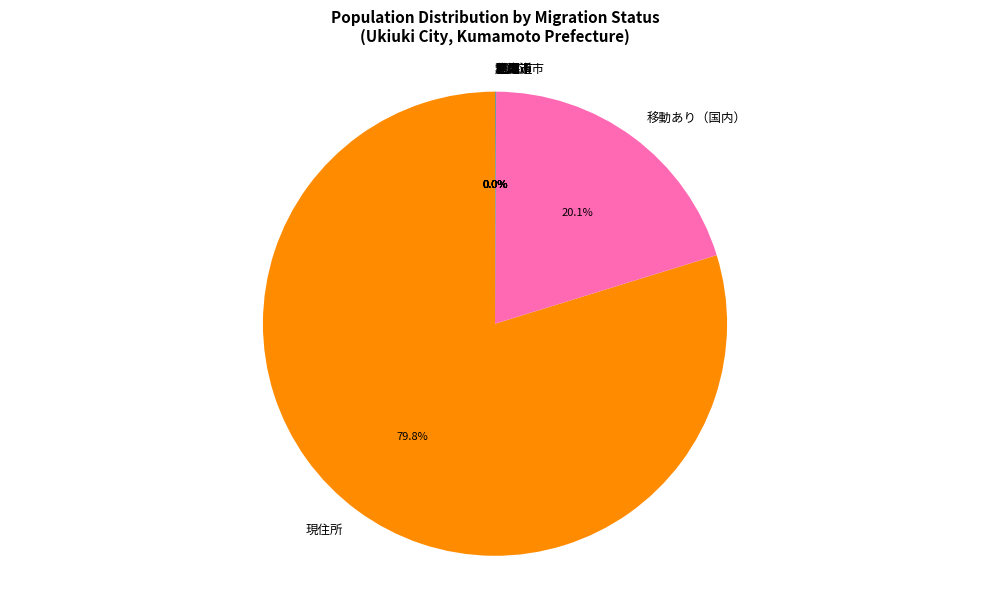

Which slice is the largest?

現住所